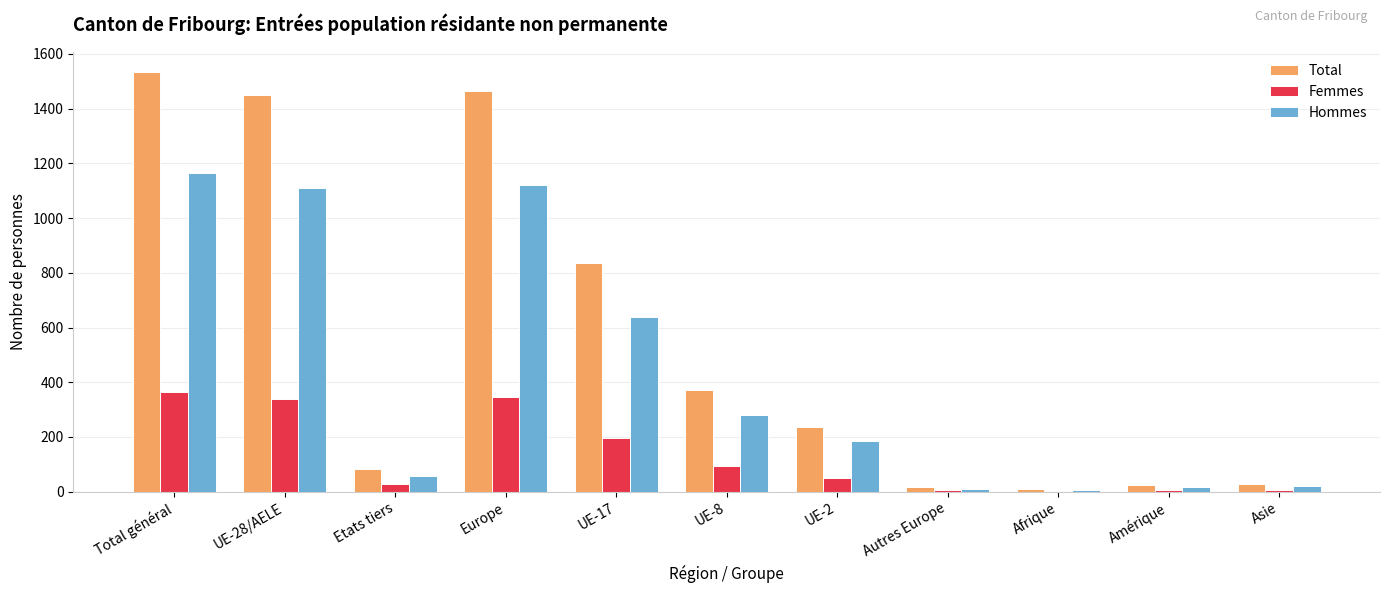

At which label does Hommes reach its peak?

Total général